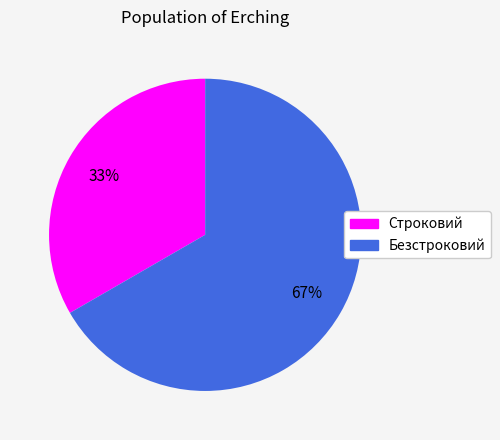

How many slices are in this pie chart?

2